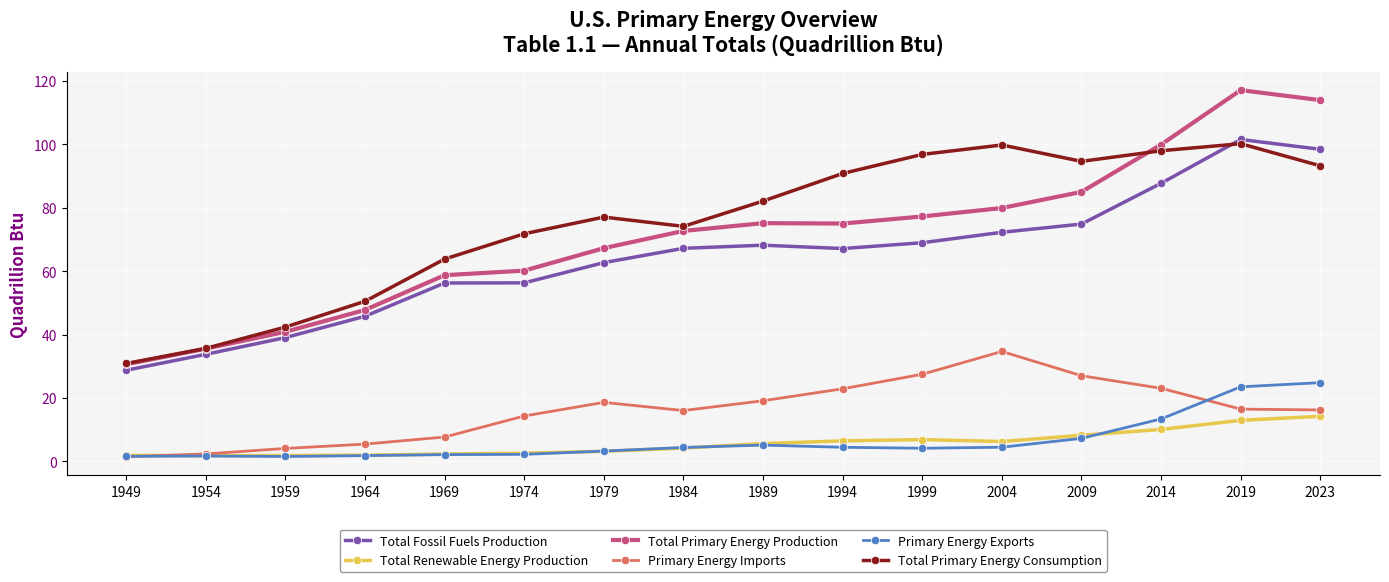

Which series changed the most between 1984 and 2023?

Total Primary Energy Production